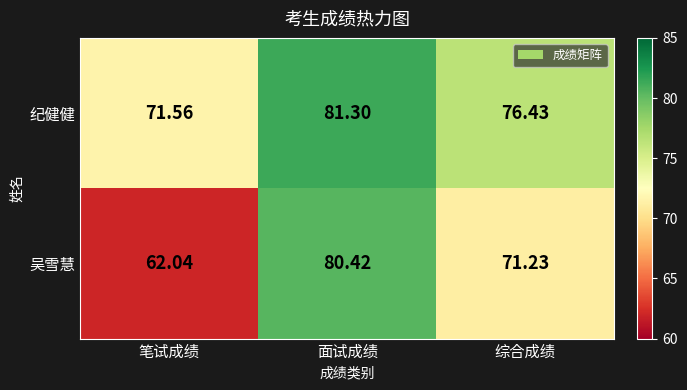

List the series in order of their overall mean, highest first.

纪健健, 吴雪慧